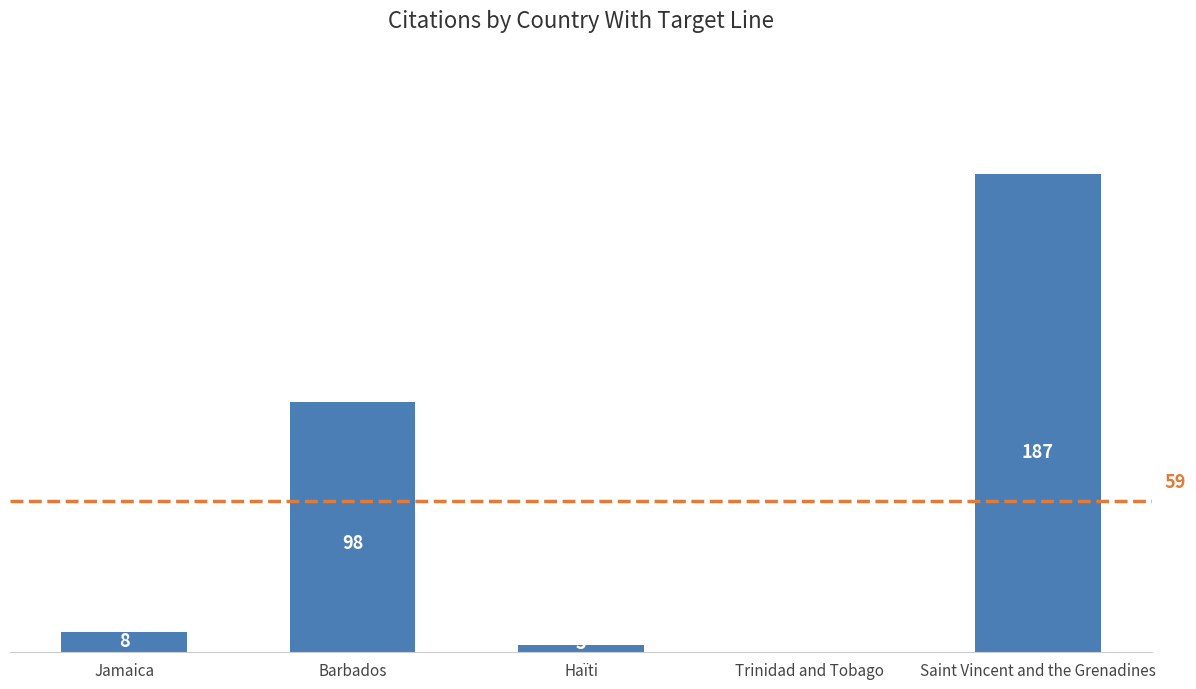

What is the sum of the values at Barbados and Jamaica?

106